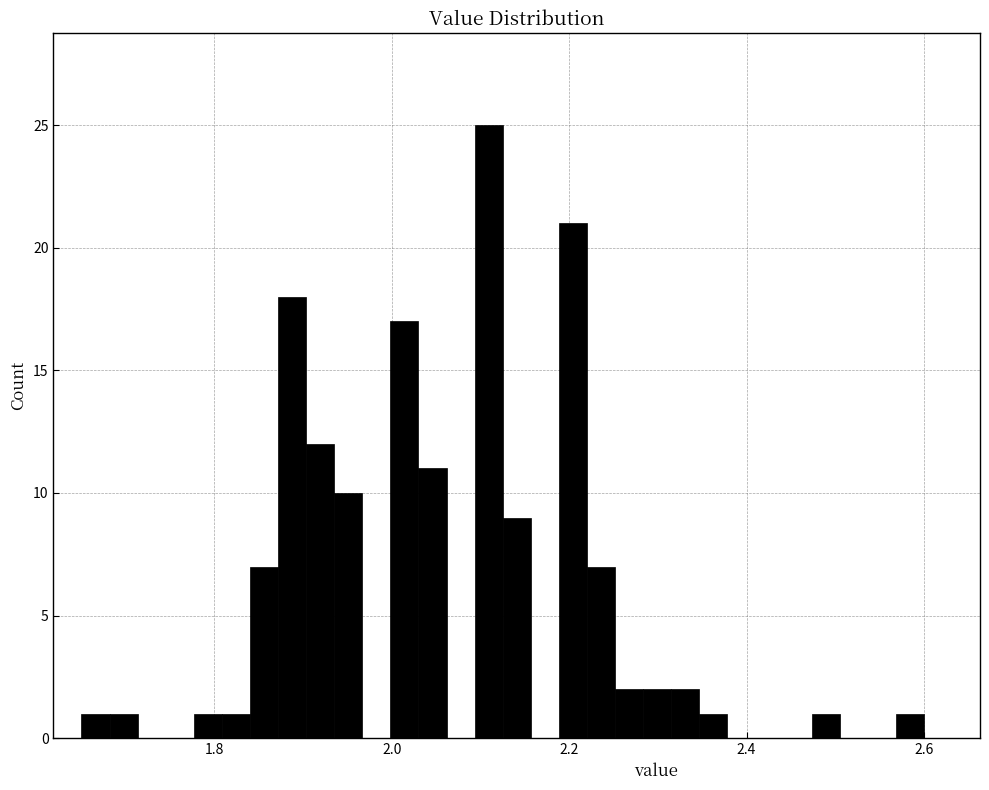

Read against the x-axis, roughly where is the centre of the tallest bar?

2.10